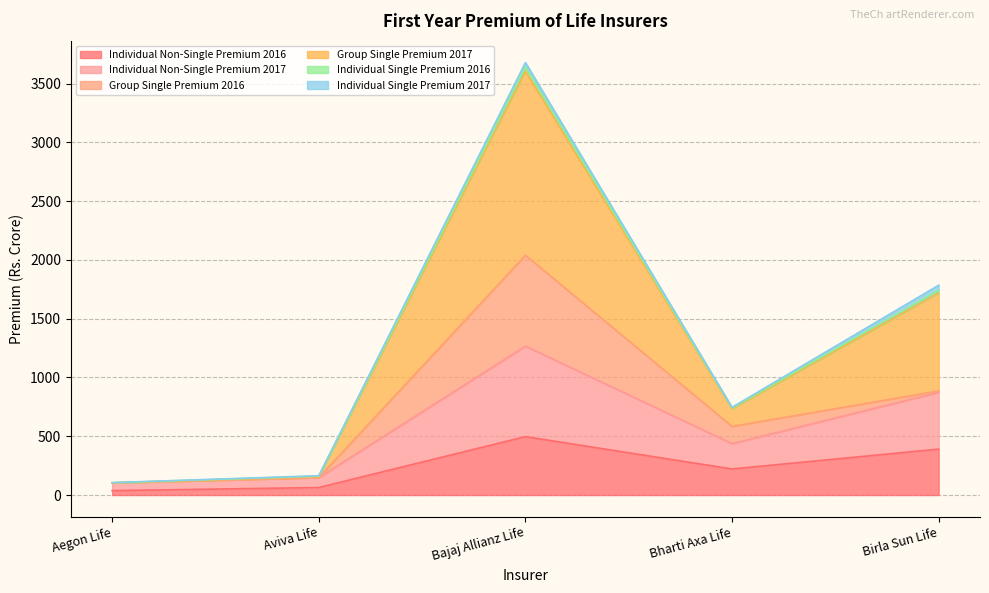

What is the greatest value displayed?

3678.9